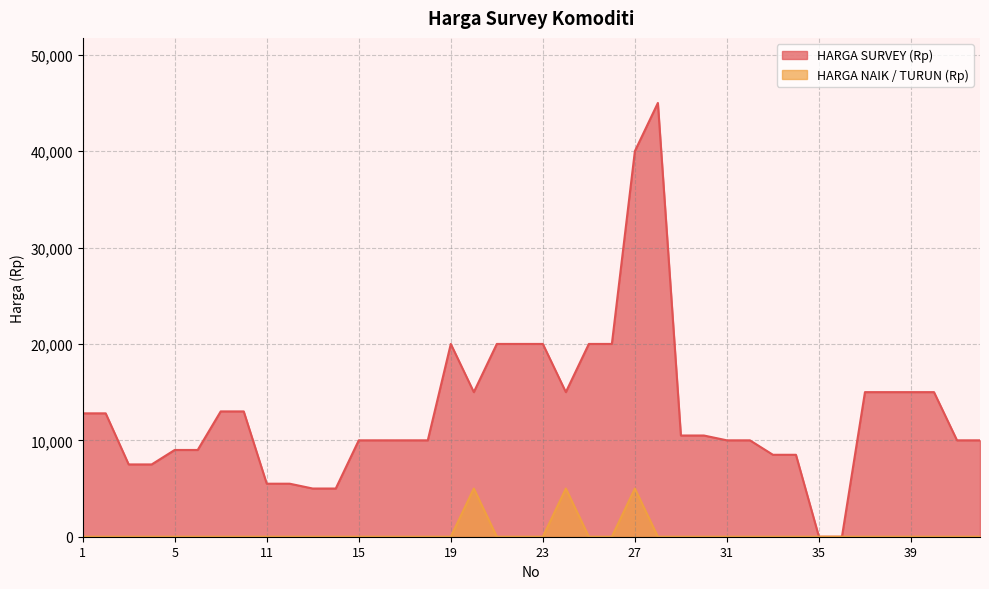

List the series in order of their overall mean, highest first.

HARGA SURVEY (Rp), HARGA NAIK / TURUN (Rp)